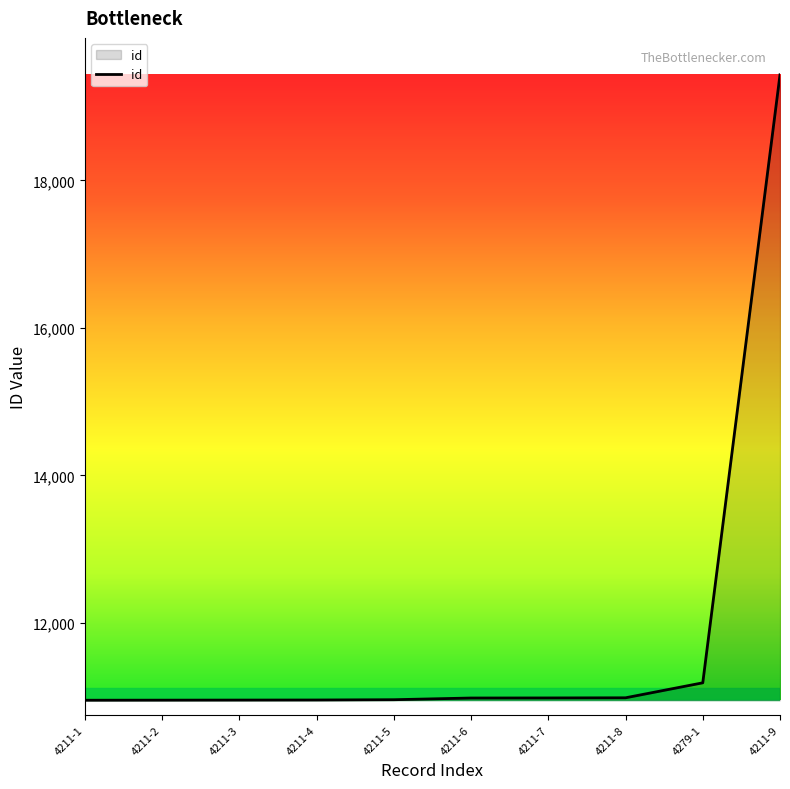

Which label corresponds to the largest value in the chart?

4211-9